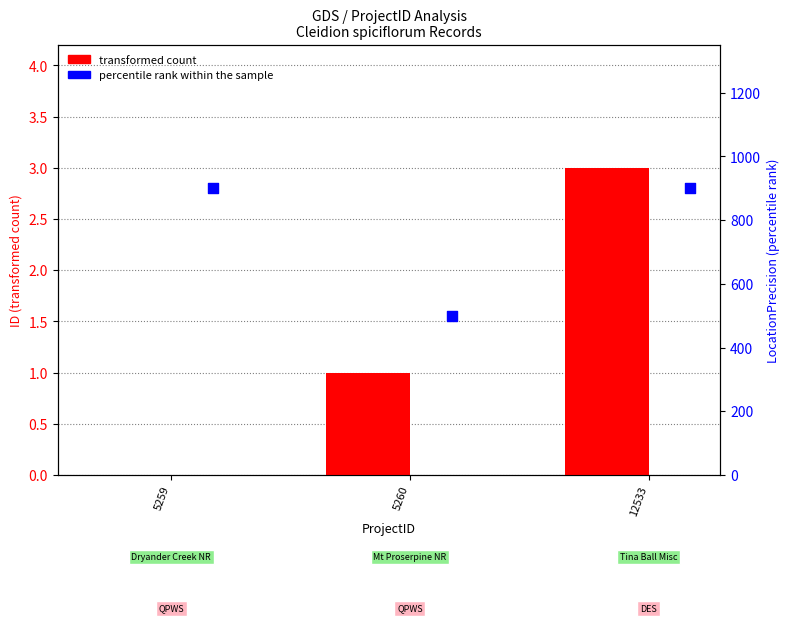

Which series contains the lowest Y value?

transformed count